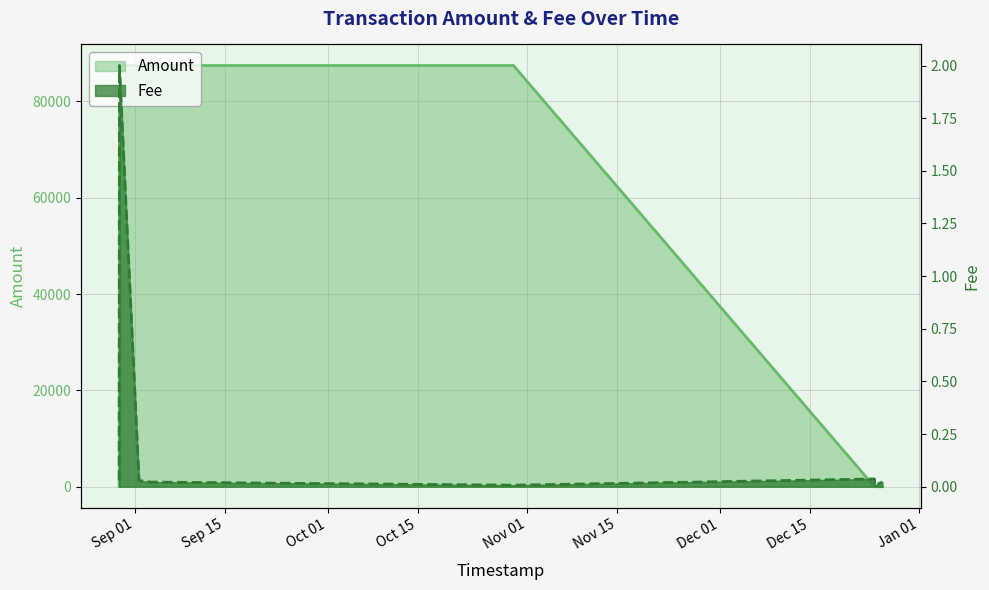

The value of Fee at 2020-09-01 15:33:03 is 0.0. True or false?

False